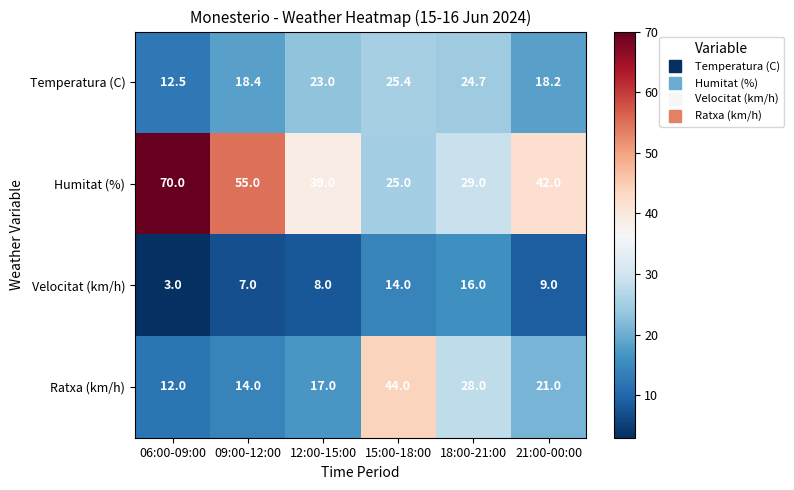

Which label corresponds to the largest value in the chart?

06:00-09:00